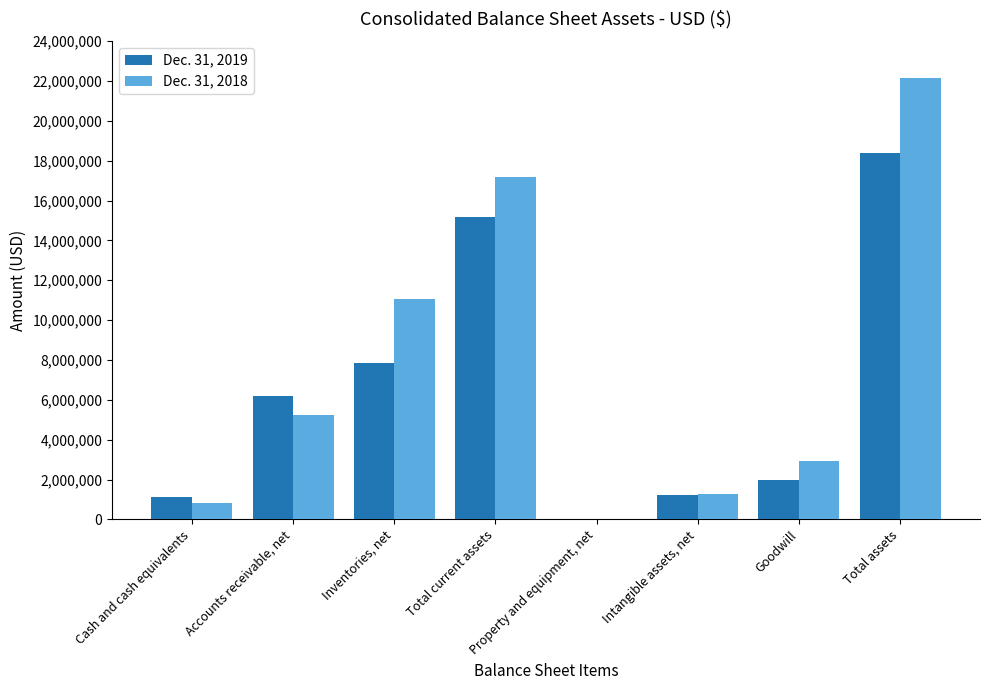

What is the greatest value displayed?

22172851